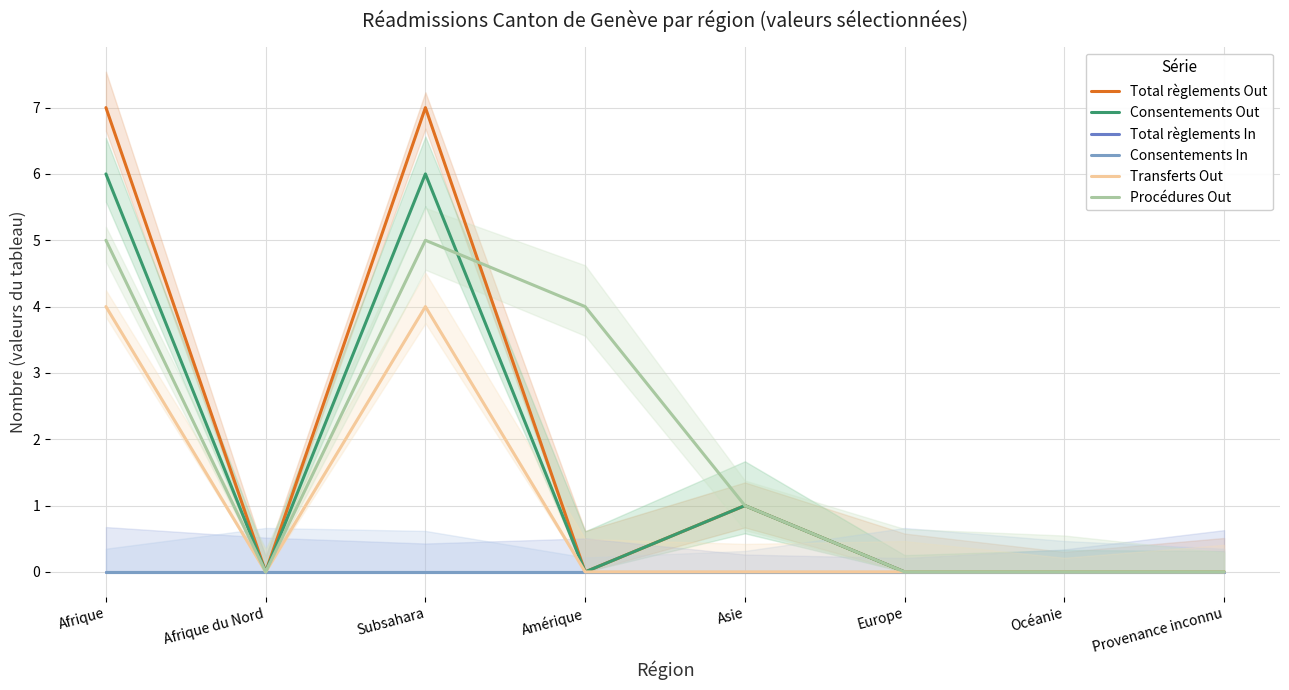

In Transferts Out, how many points are lower than both neighbors (excluding endpoints)?

1